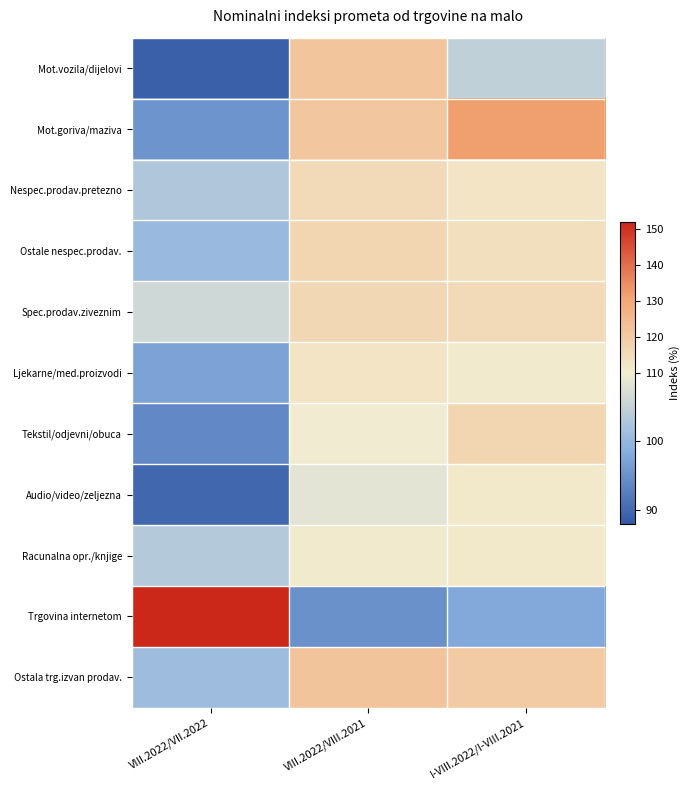

Which series changed the most between VIII.2022/VII.2022 and I-VIII.2022/I-VIII.2021?

Trgovina internetom